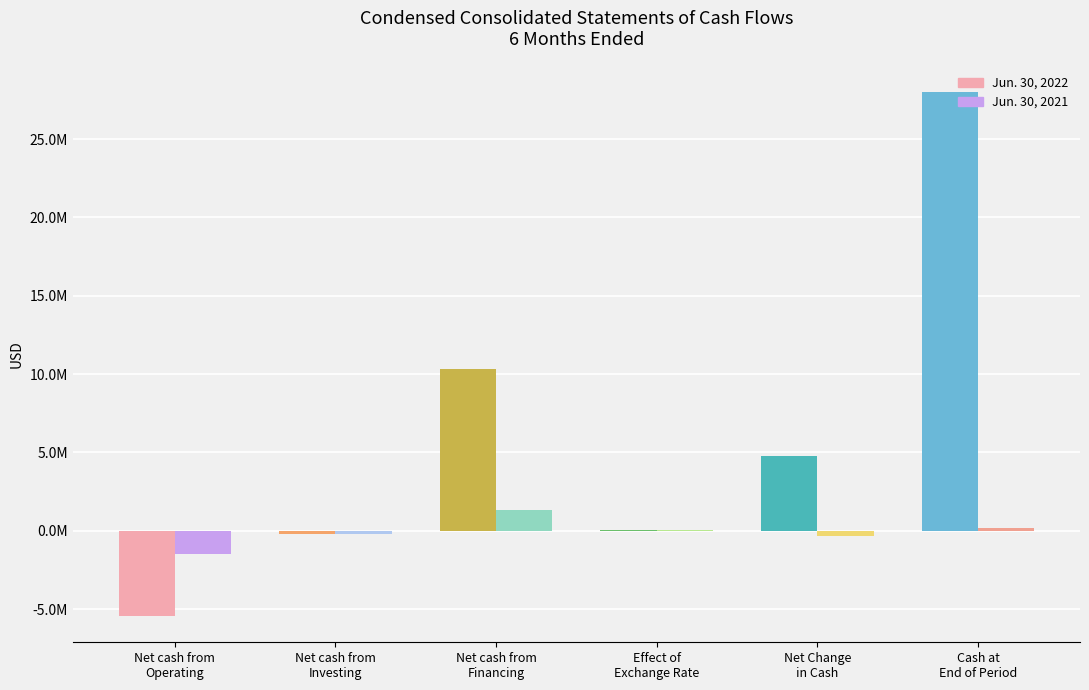

How many bars are there in each group?

2